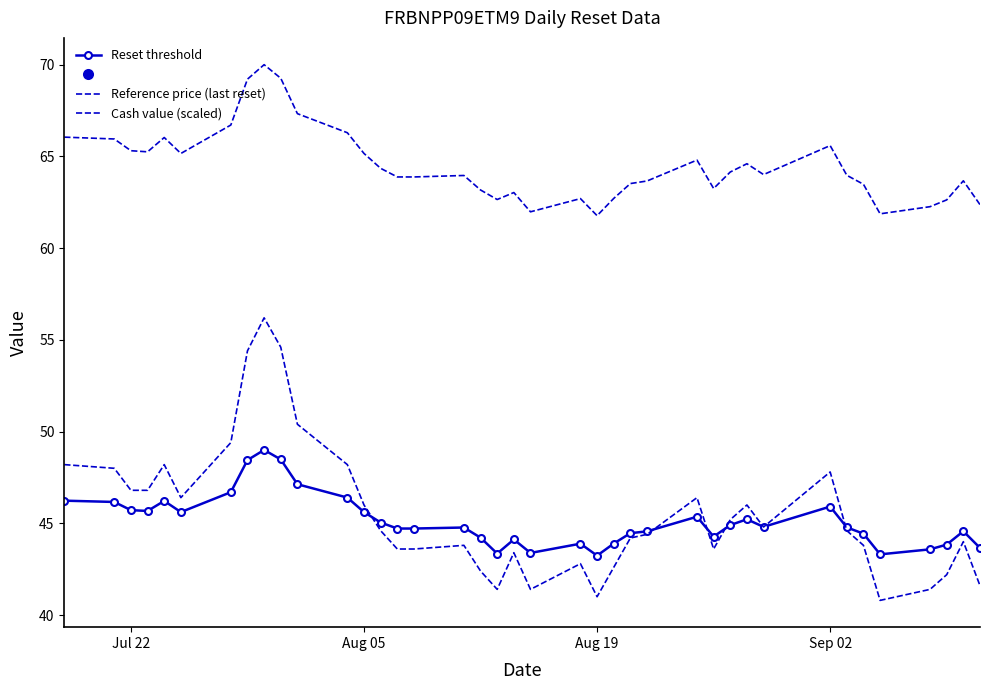

True or false: Cash value (scaled) has more than 1 interior local peaks.

True